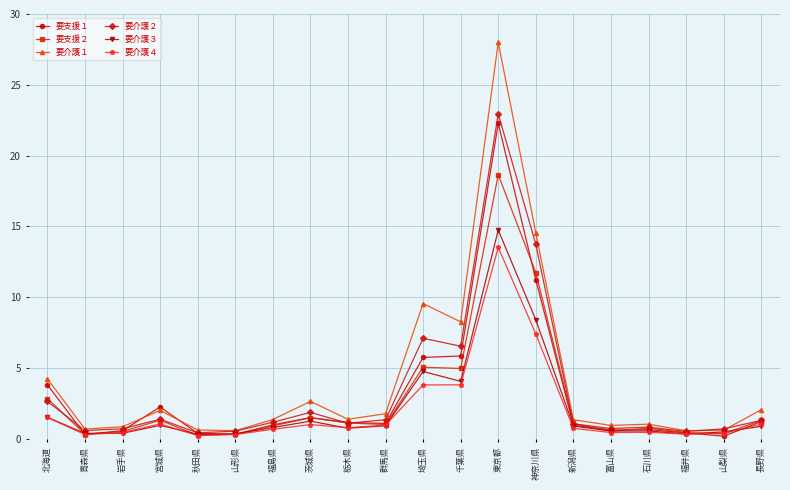

Where is 要支援１ nearest to the value 11?

神奈川県